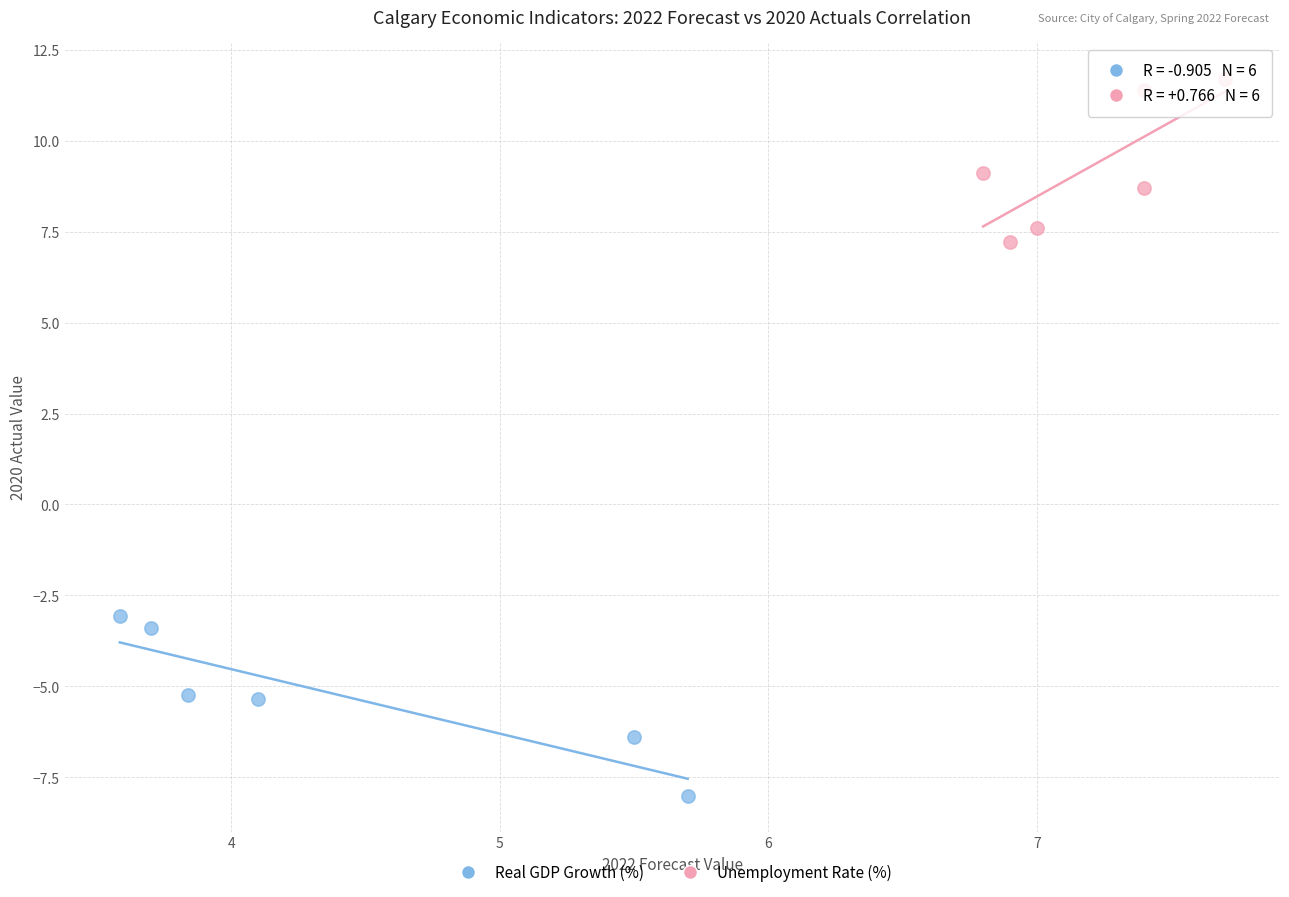

Which series reaches the maximum Y coordinate?

Unemployment Rate (%)